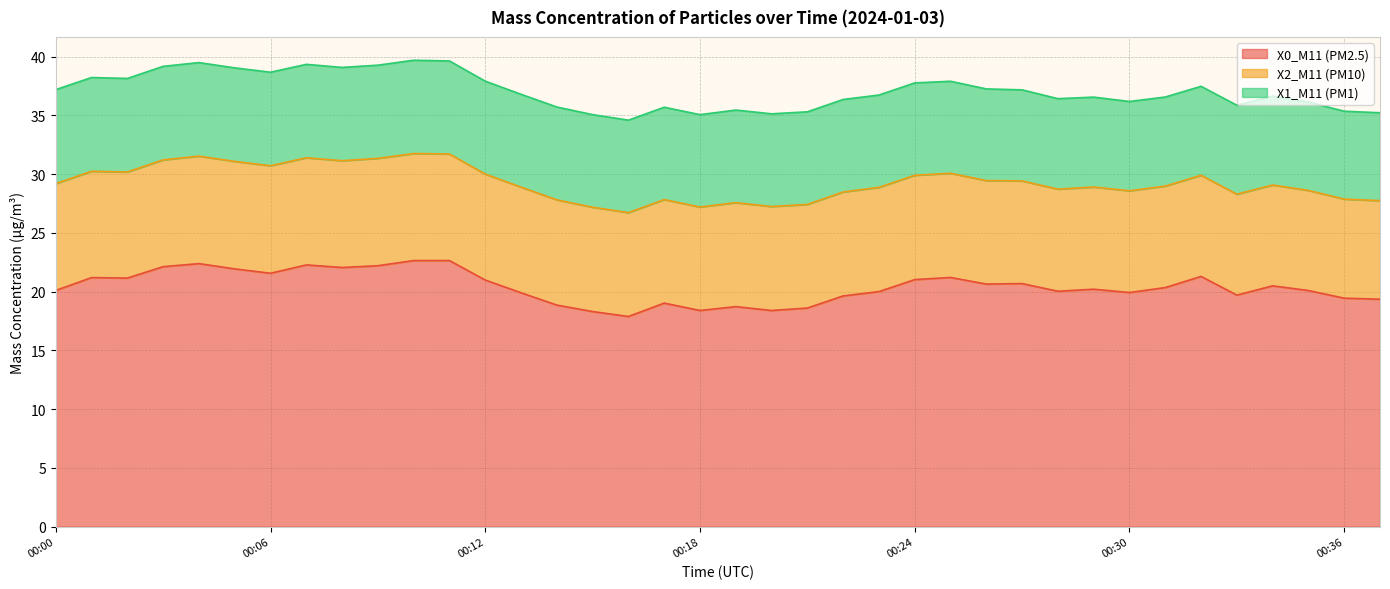

Reading left to right, what are all the values shown in this chart?

X0_M11 (PM2.5): 00:00=20.1	00:01=21.2	00:02=21.1	00:03=22.1	00:04=22.4	00:05=21.9	00:06=21.6	00:07=22.3	00:08=22.1	00:09=22.2	00:10=22.6	00:11=22.6	00:12=21.0	00:13=19.9	00:14=18.9	00:15=18.3	00:16=17.9	00:17=19.0	00:18=18.4	00:19=18.7	00:20=18.4	00:21=18.6	00:22=19.6	00:23=20.0	00:24=21.0	00:25=21.2	00:26=20.6	00:27=20.7	00:28=20.0	00:29=20.2	00:30=19.9	00:31=20.3	00:32=21.3	00:33=19.7	00:34=20.5	00:35=20.1	00:36=19.4	00:37=19.4
X2_M11 (PM10): 00:00=9.1	00:01=9.1	00:02=9.0	00:03=9.1	00:04=9.2	00:05=9.2	00:06=9.2	00:07=9.1	00:08=9.1	00:09=9.1	00:10=9.1	00:11=9.1	00:12=9.0	00:13=9.0	00:14=9.0	00:15=8.9	00:16=8.8	00:17=8.8	00:18=8.8	00:19=8.8	00:20=8.8	00:21=8.8	00:22=8.8	00:23=8.9	00:24=8.9	00:25=8.9	00:26=8.8	00:27=8.7	00:28=8.7	00:29=8.7	00:30=8.7	00:31=8.6	00:32=8.6	00:33=8.6	00:34=8.6	00:35=8.5	00:36=8.4	00:37=8.4
X1_M11 (PM1): 00:00=8.0	00:01=8.0	00:02=8.0	00:03=8.0	00:04=8.0	00:05=8.0	00:06=8.0	00:07=8.0	00:08=7.9	00:09=7.9	00:10=7.9	00:11=7.9	00:12=7.9	00:13=7.9	00:14=7.9	00:15=7.9	00:16=7.9	00:17=7.9	00:18=7.9	00:19=7.9	00:20=7.9	00:21=7.9	00:22=7.9	00:23=7.9	00:24=7.9	00:25=7.8	00:26=7.8	00:27=7.8	00:28=7.7	00:29=7.7	00:30=7.6	00:31=7.6	00:32=7.6	00:33=7.6	00:34=7.6	00:35=7.5	00:36=7.5	00:37=7.5